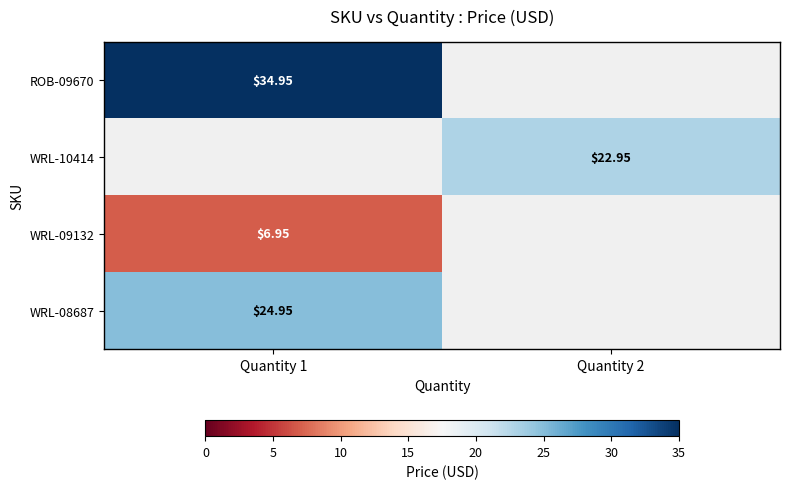

Is the value of WRL-09132 at Quantity 1 greater than the value of WRL-10414 at Quantity 2?

No